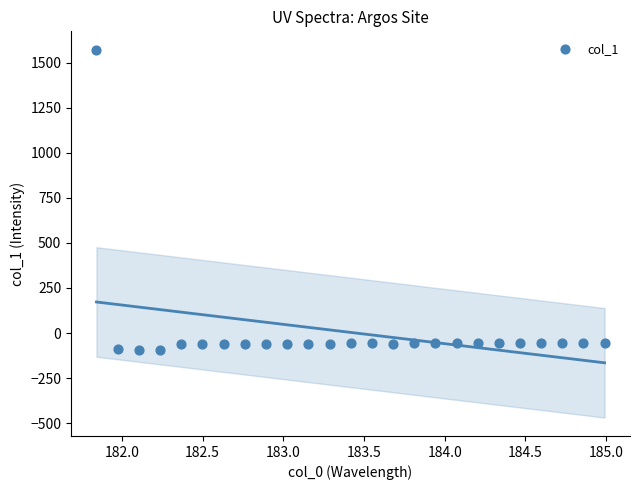

What is the range of Y values (max minus min)?

1664.6